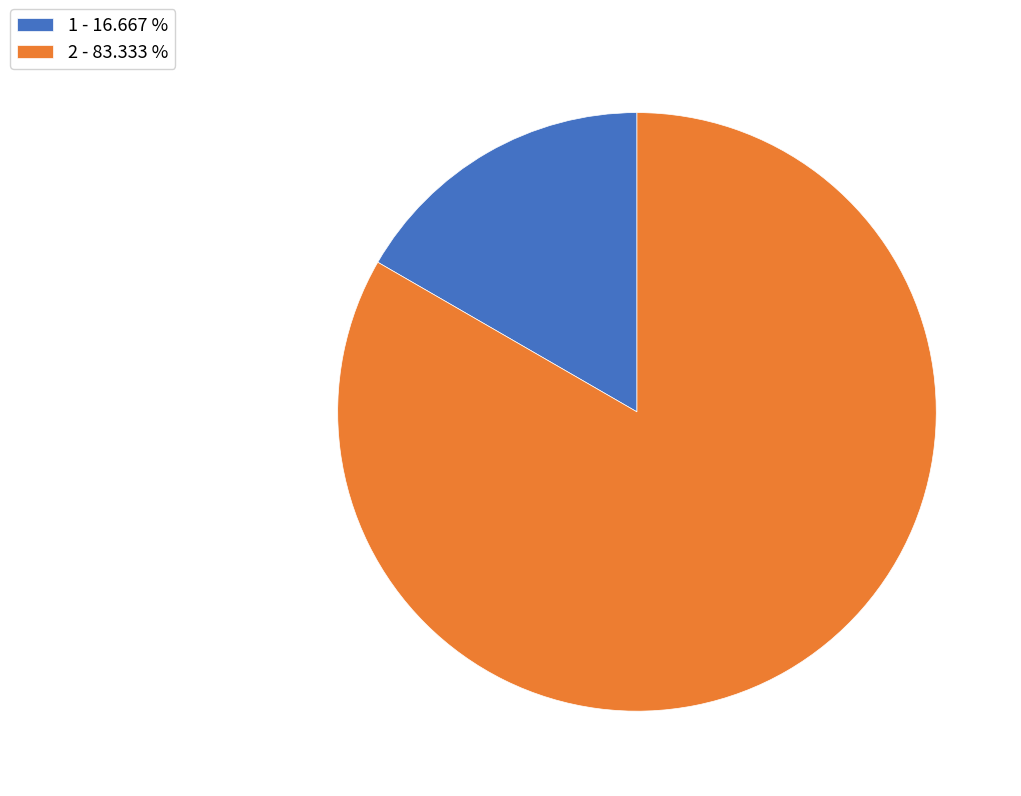

What is the ratio of the value at 2 to the value at 1?

5.0